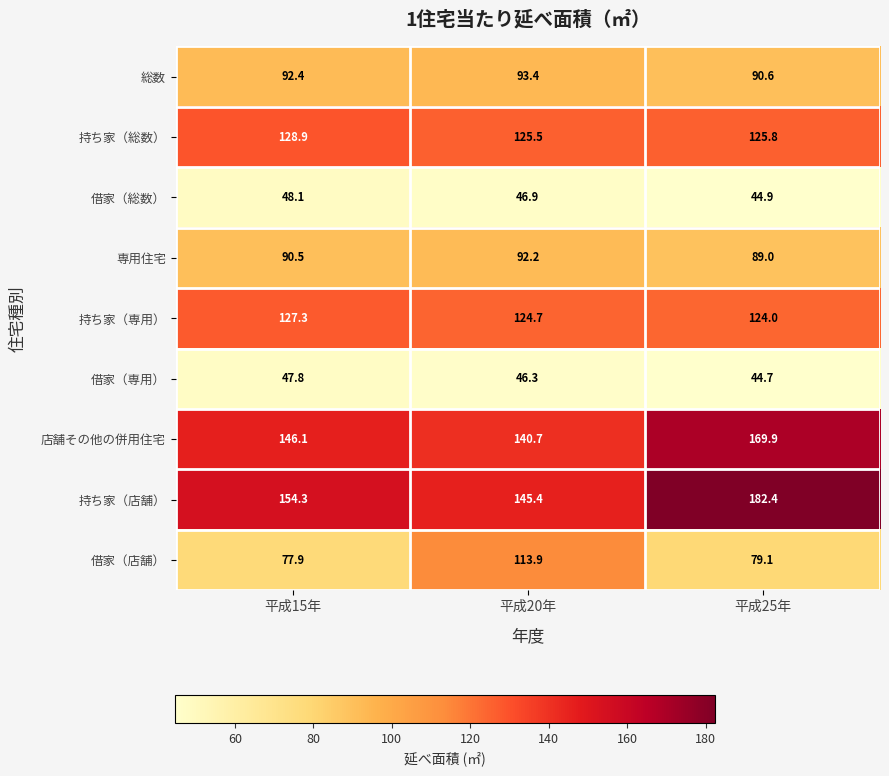

Where is 借家（専用） nearest to the value 46?

平成20年